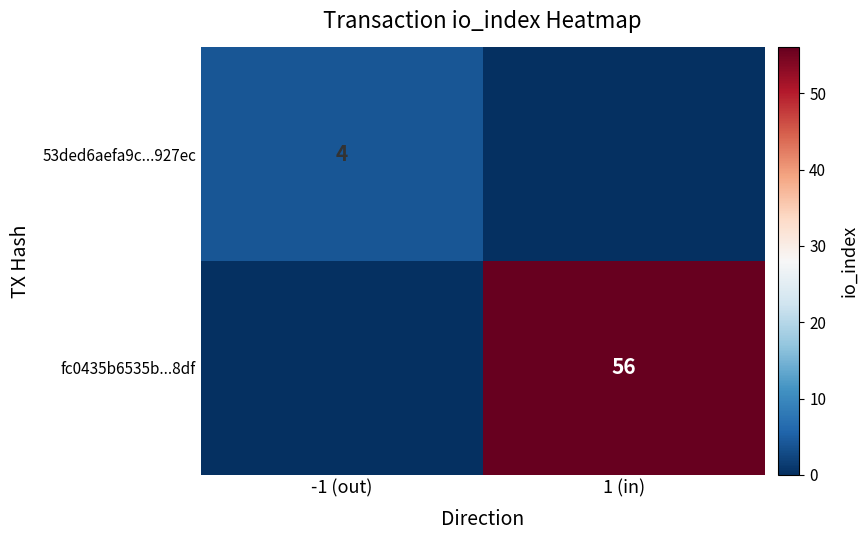

Is it true that 53ded6aefa9c...927ec equals 2 at -1 (out)?

False